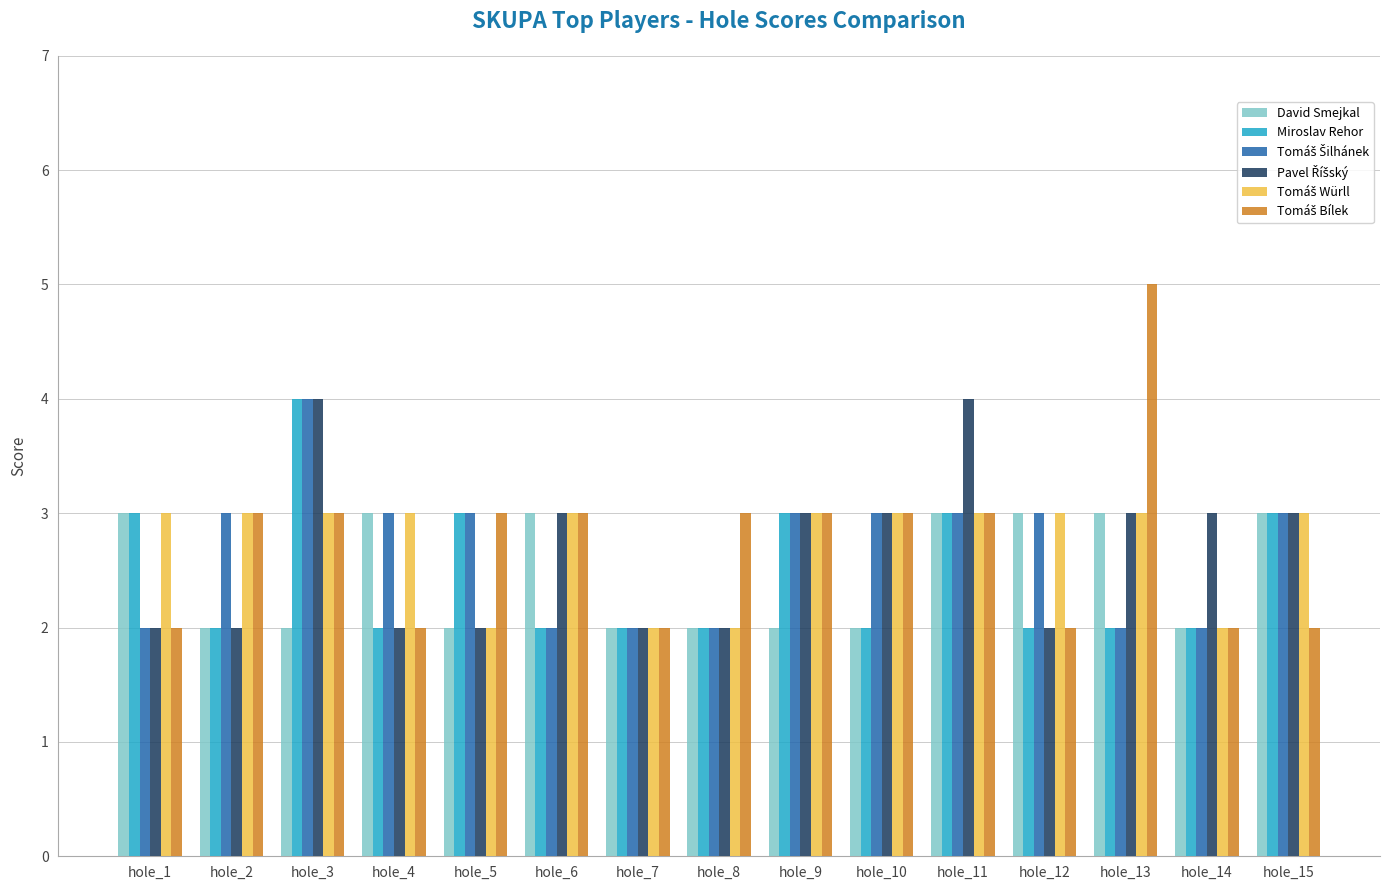

The David Smejkal series shows 1 at hole_6. True or false?

False